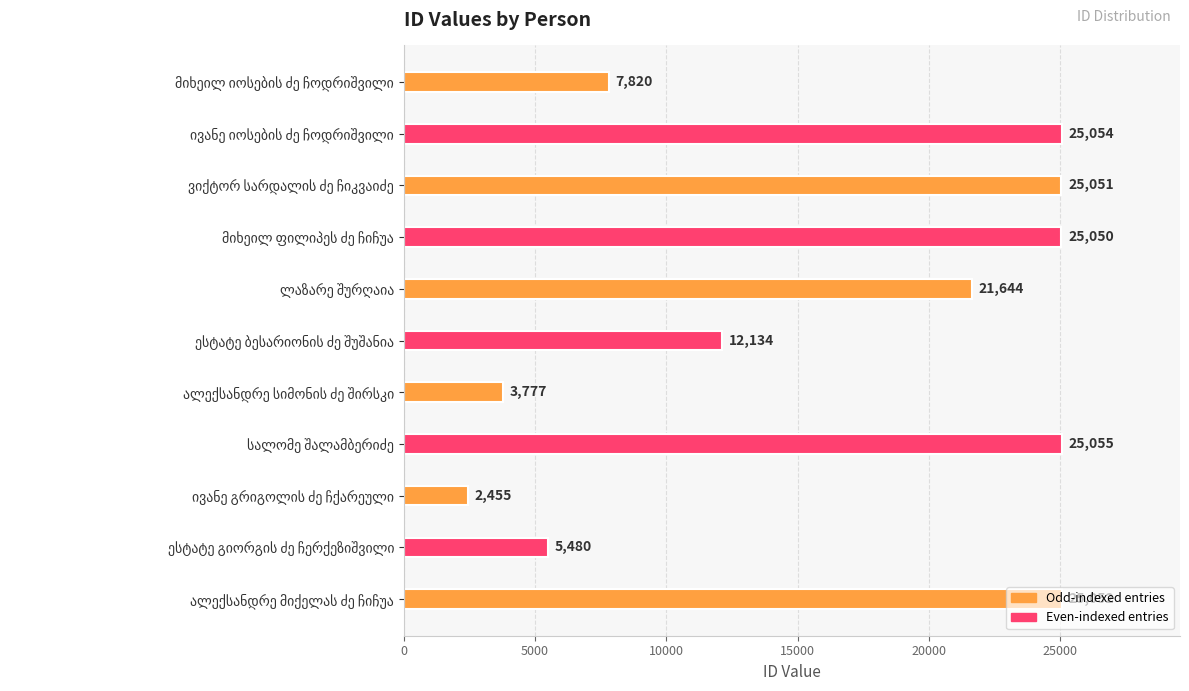

What is the value of the 10th bar from the top?

5480